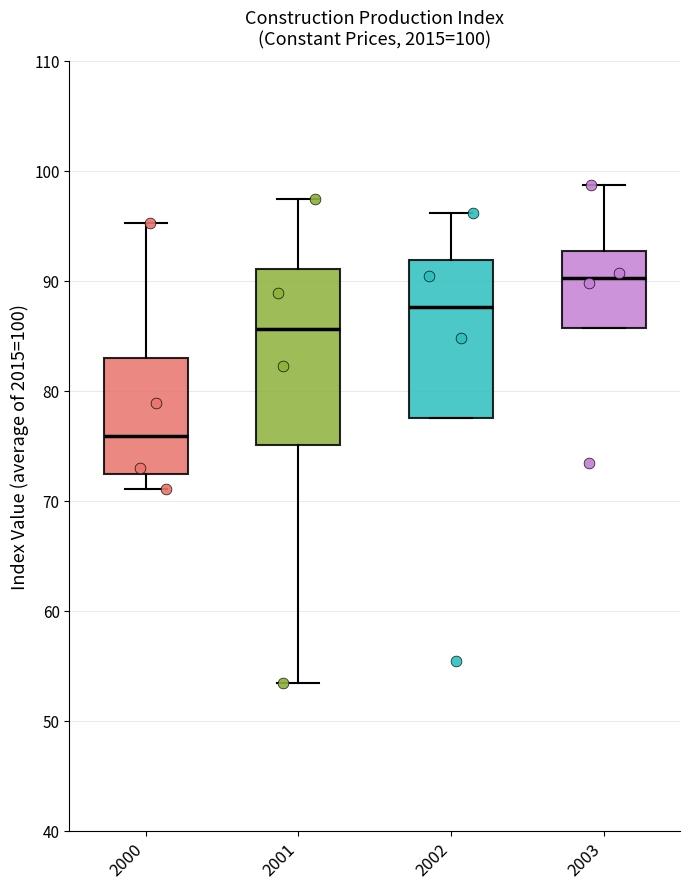

Which box has the lowest median line?

2000